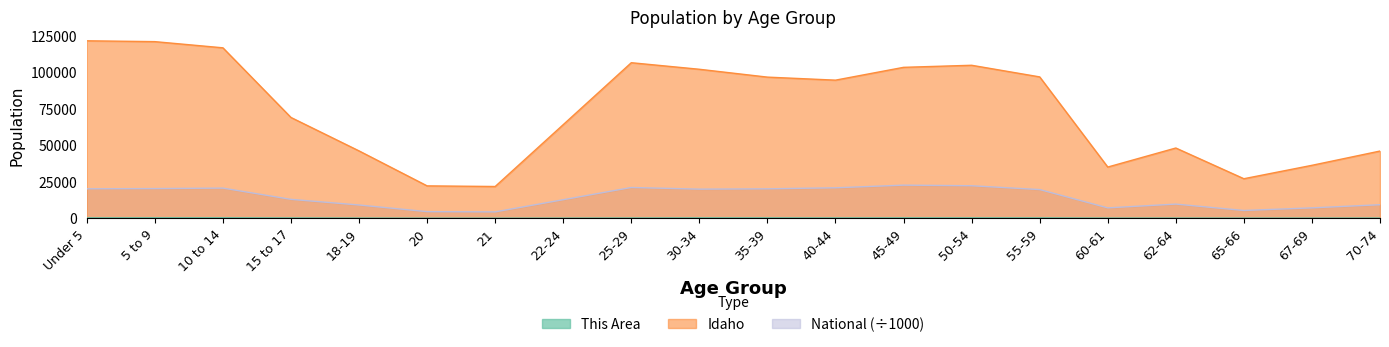

What is the total value across all series at 65-66?

32501.9